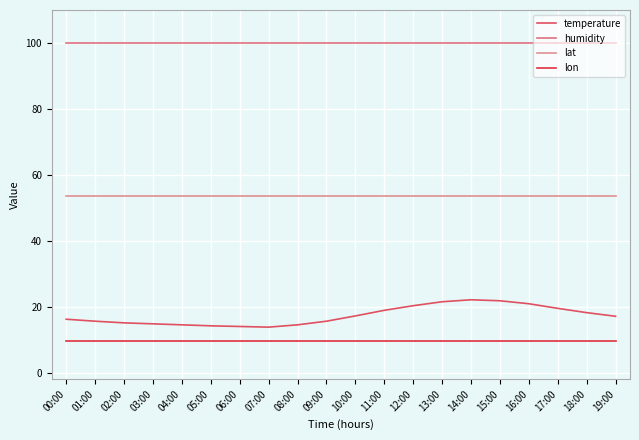

Read the lat value at 09:00.

53.5